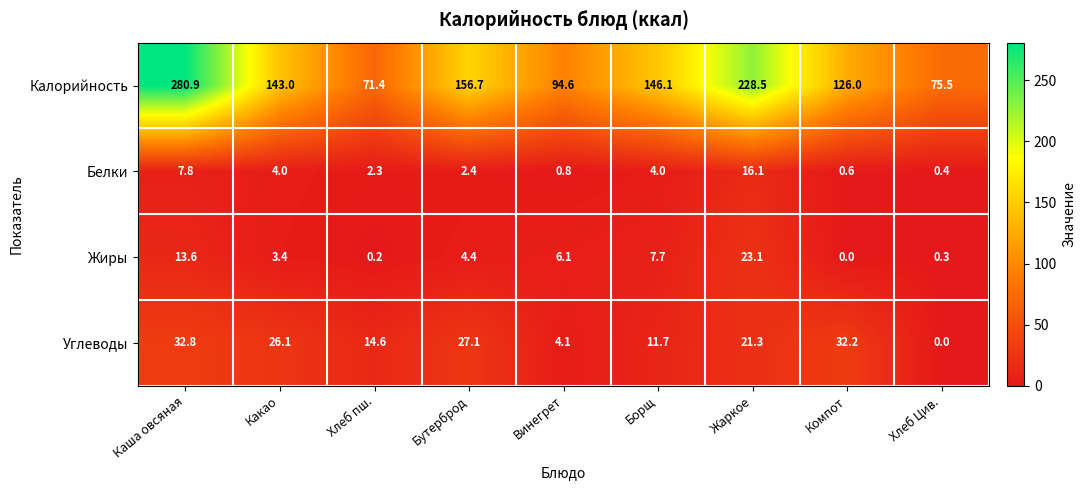

What is the sum of all Углеводы values?

169.9